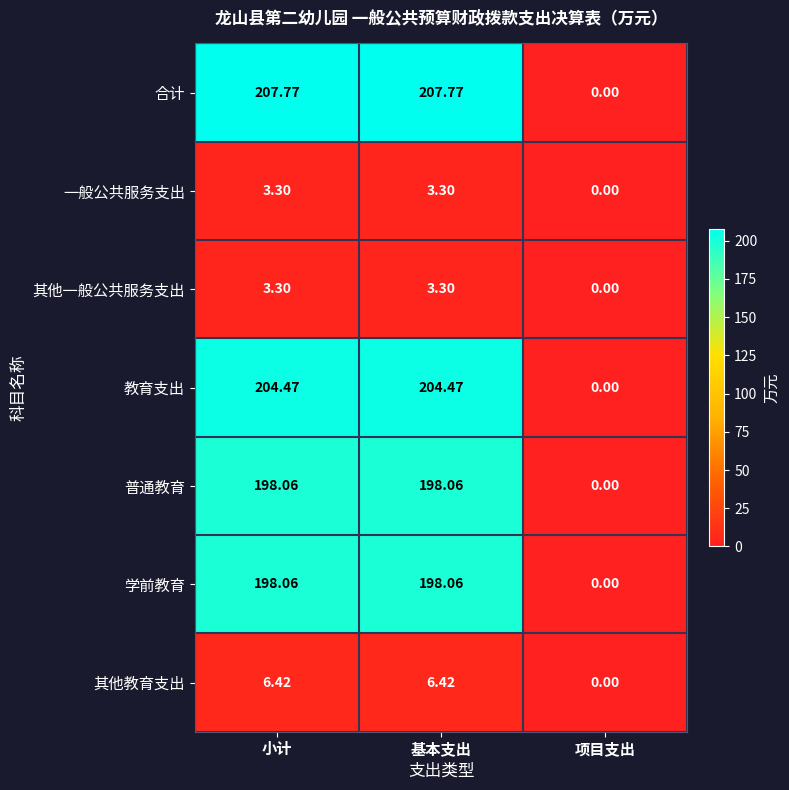

What is the difference between the highest and lowest values at 基本支出?

204.5